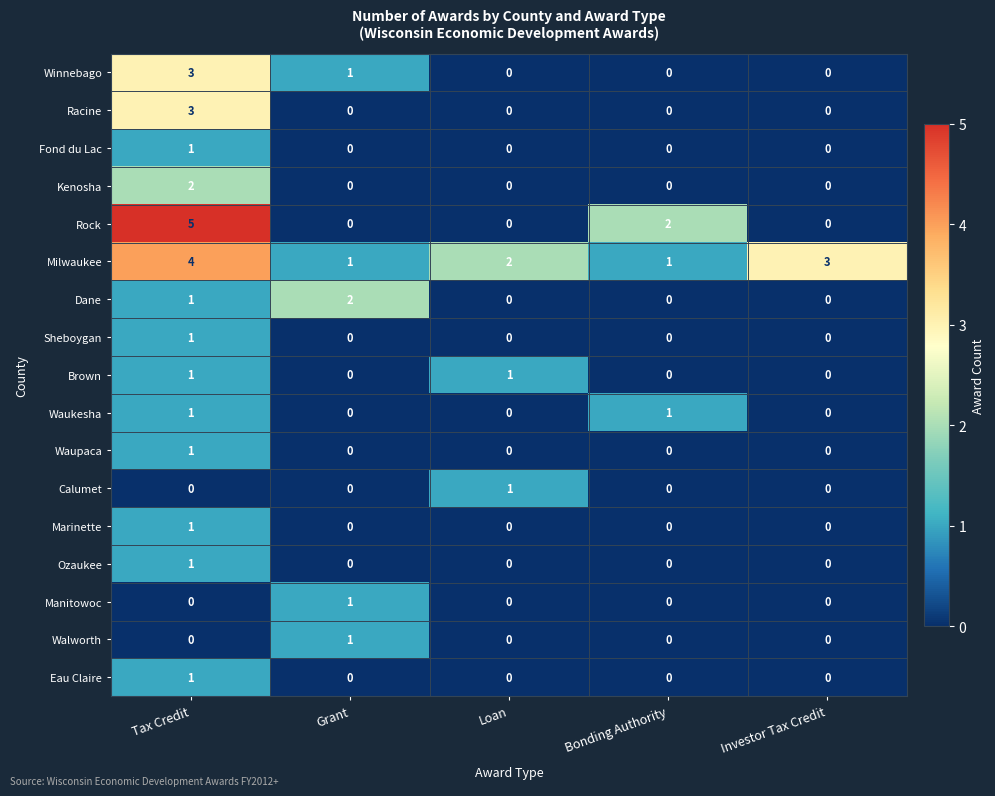

Is it true that Milwaukee equals 7 at Tax Credit?

False